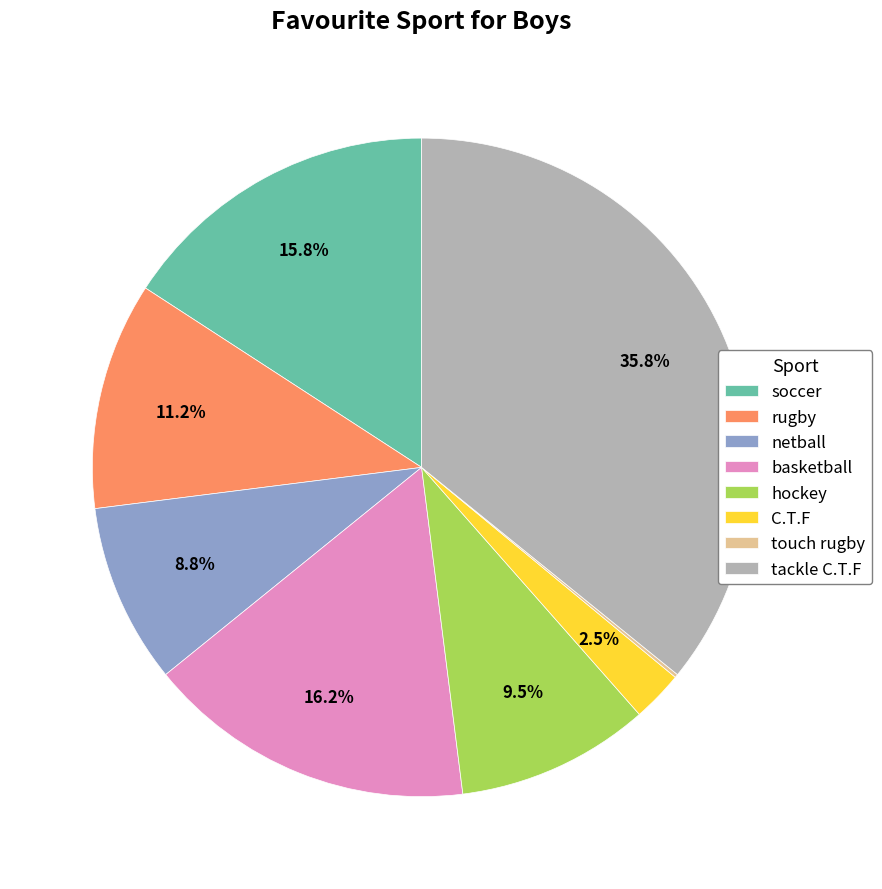

What percentage is NOT represented by C.T.F?

97.5%